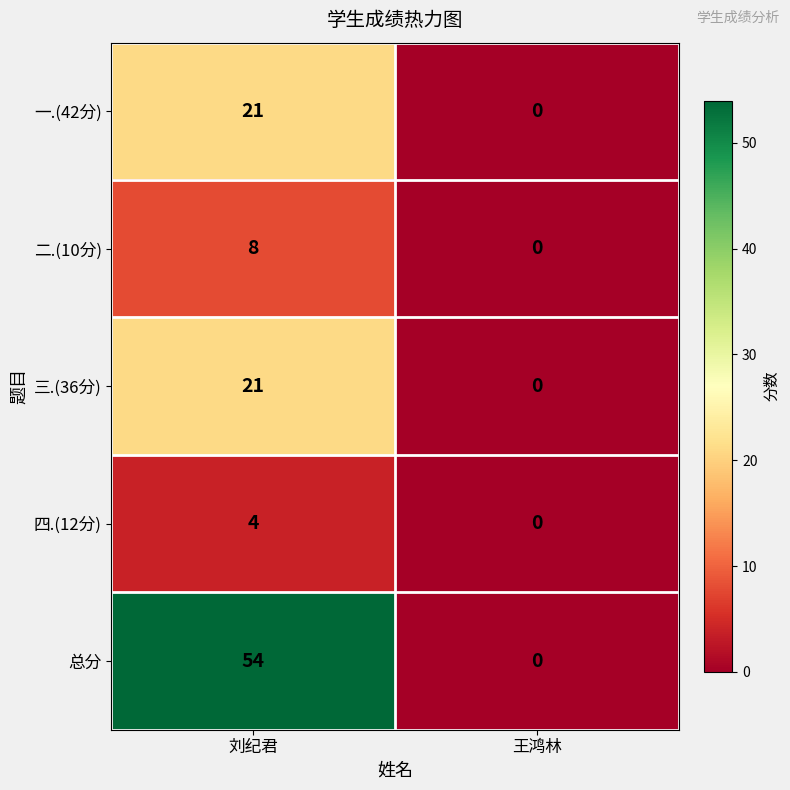

True or false: 总分 has a value of 86 at 刘纪君.

False